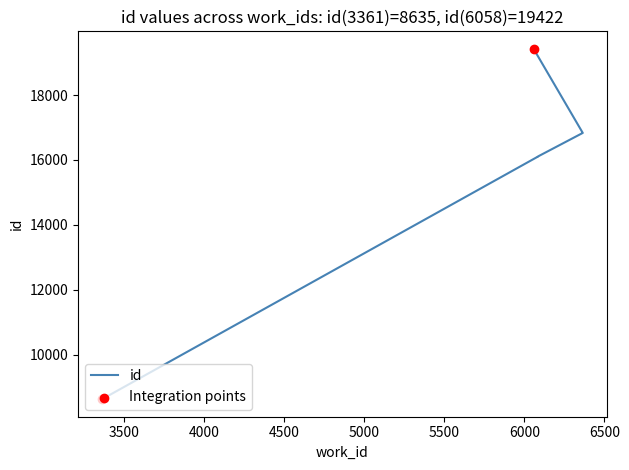

Approximately how many times larger is the value at 3361 compared to 6086?

0.5